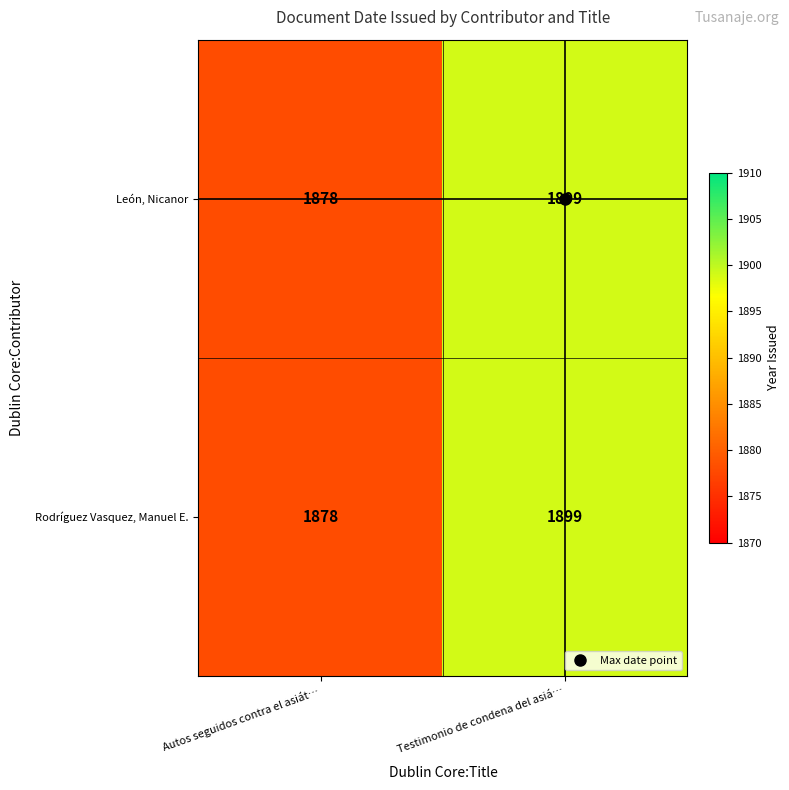

What is the difference between the maximum and minimum values in the Rodríguez Vasquez, Manuel E. series?

21